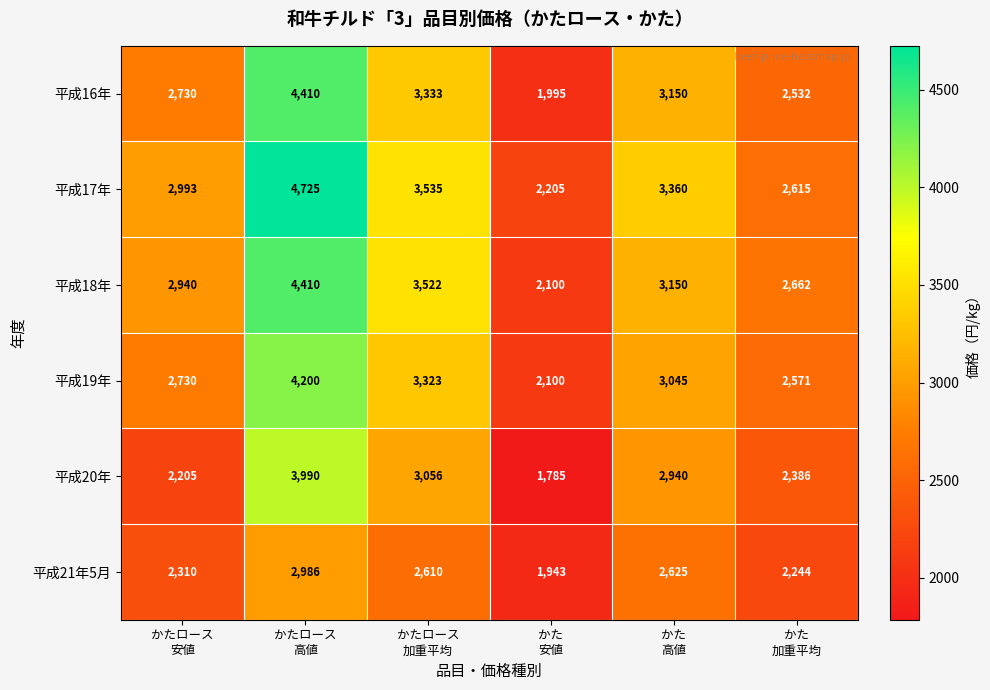

Which series has the largest total across all categories?

平成17年